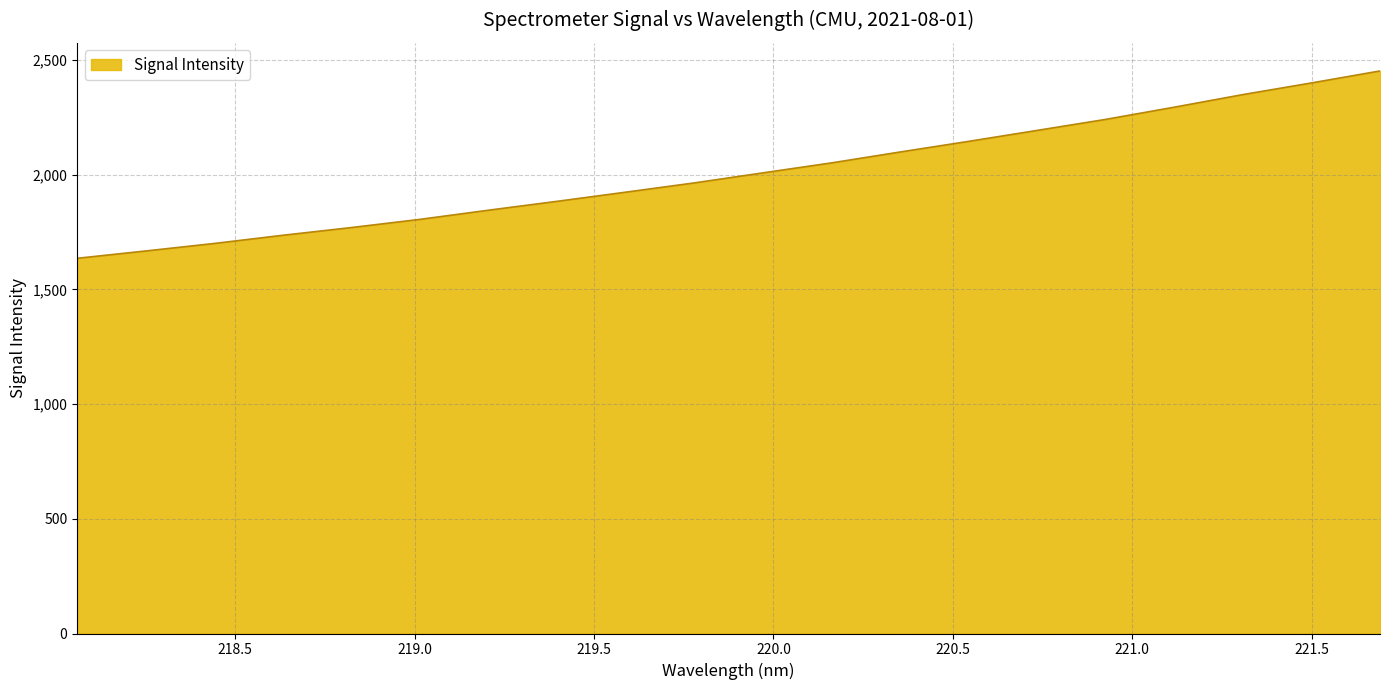

What is the smallest value displayed?

1635.7